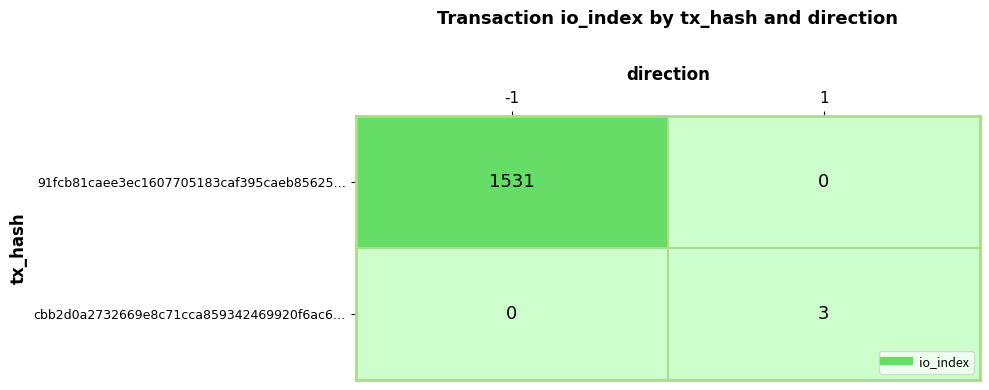

Which series changed the most between -1 and 1?

91fcb81caee3ec1607705183caf395caeb85625…